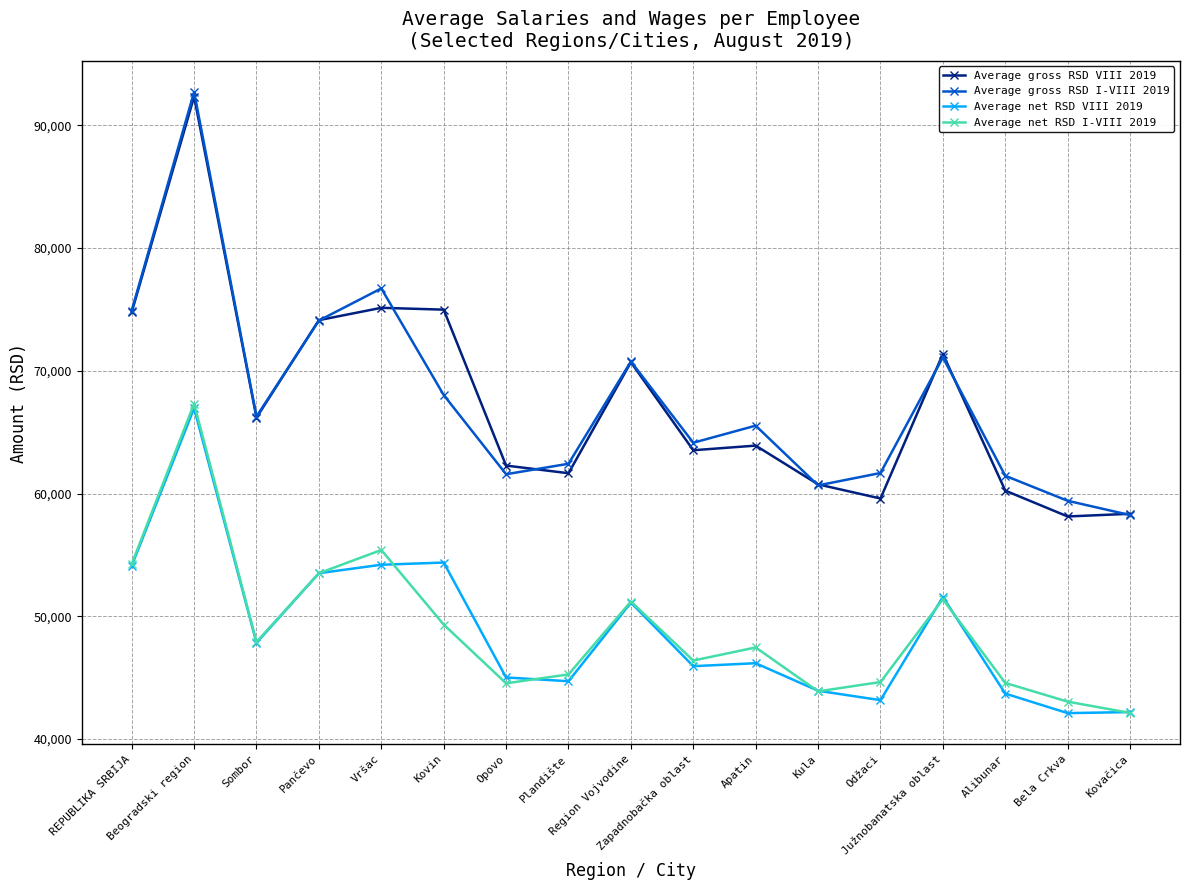

Which category has the highest value in the Average net RSD VIII 2019 series?

Beogradski region